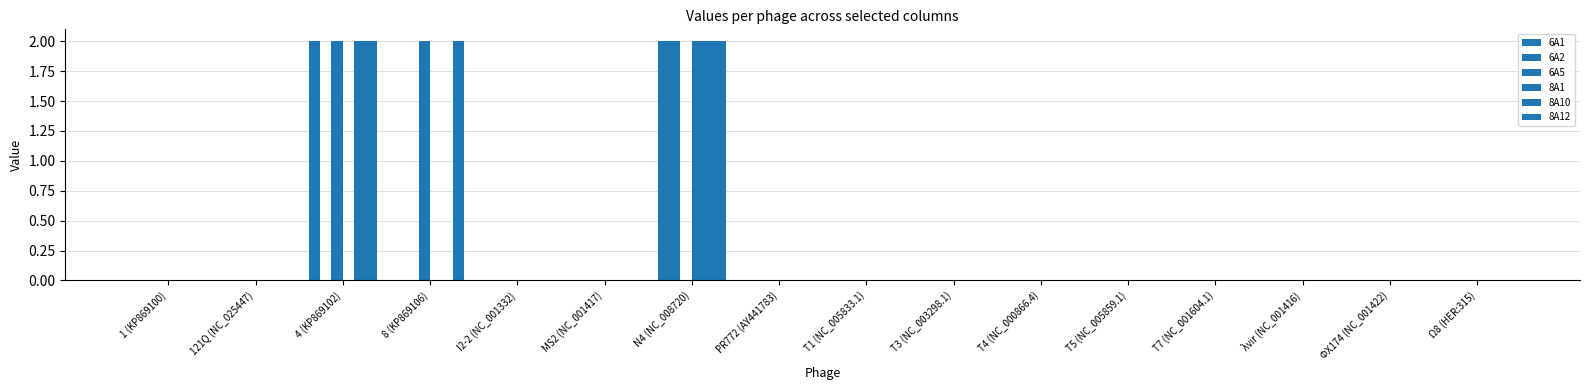

At PR772 (AY441783), list the series in order from smallest to largest.

6A1, 6A2, 6A5, 8A1, 8A10, 8A12